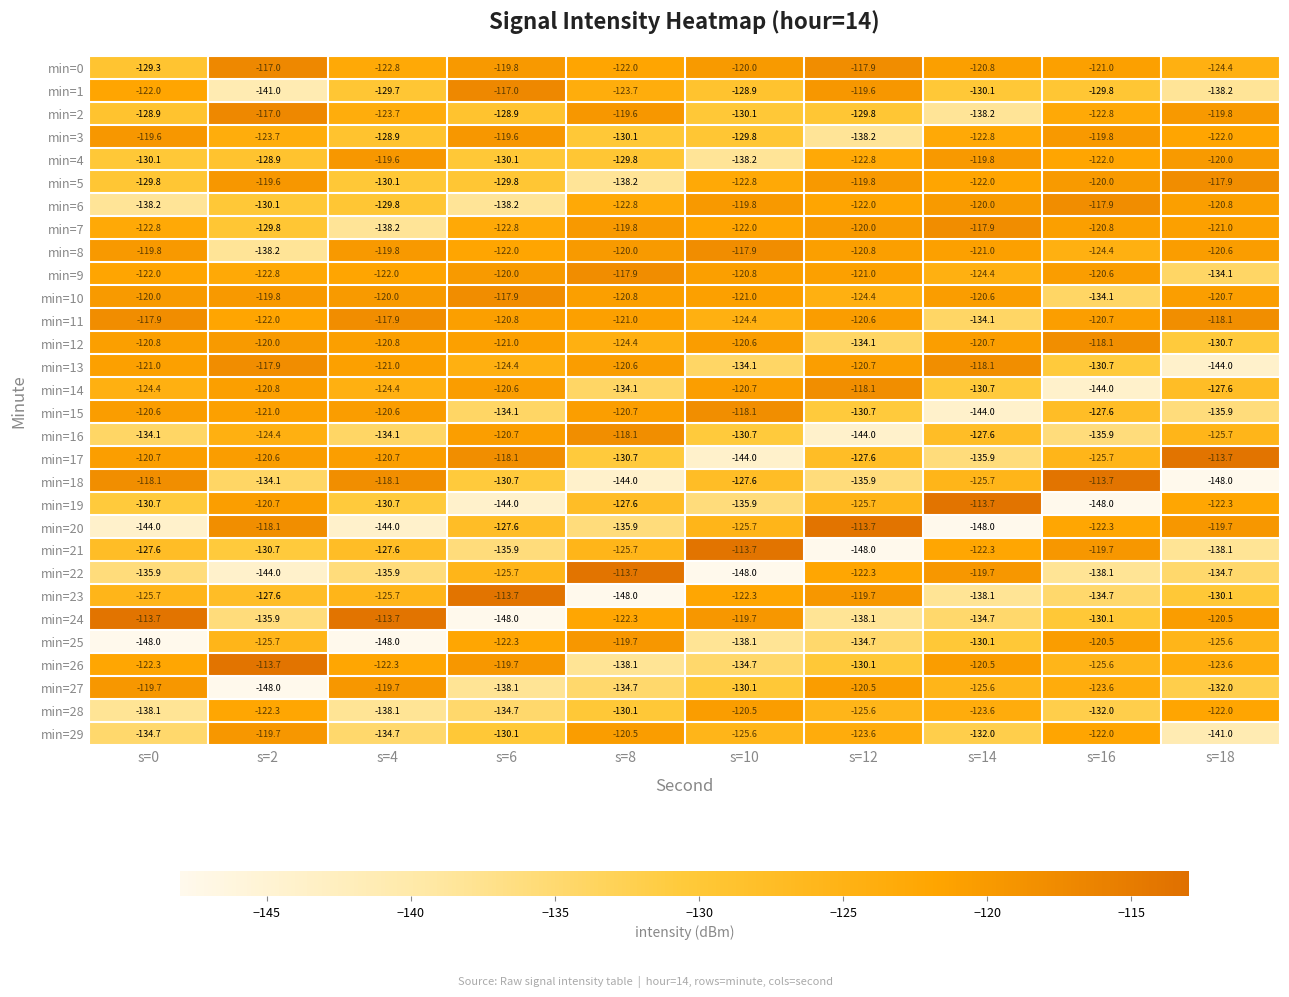

Is the value of min=3 at s=8 greater than the value of min=8 at s=6?

No